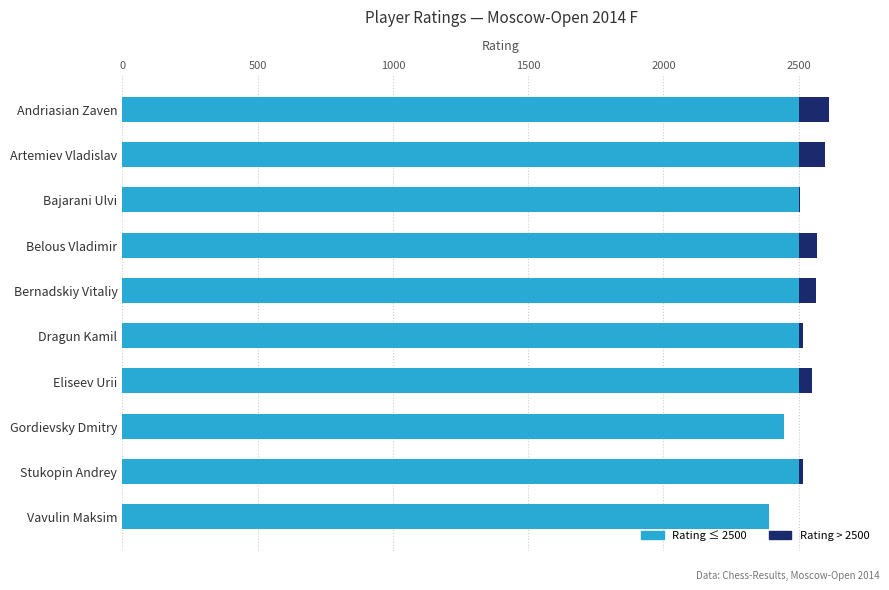

What is the total value across all series at Bernadskiy Vitaliy?

2565